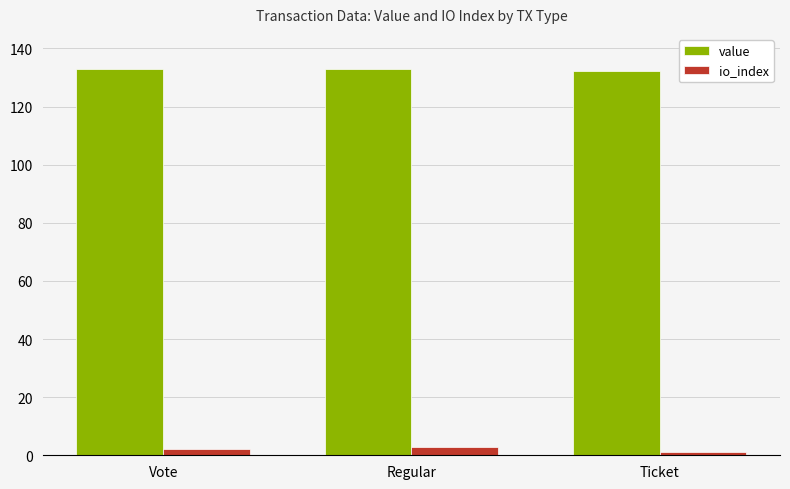

How many data points in value are less than 133?

1